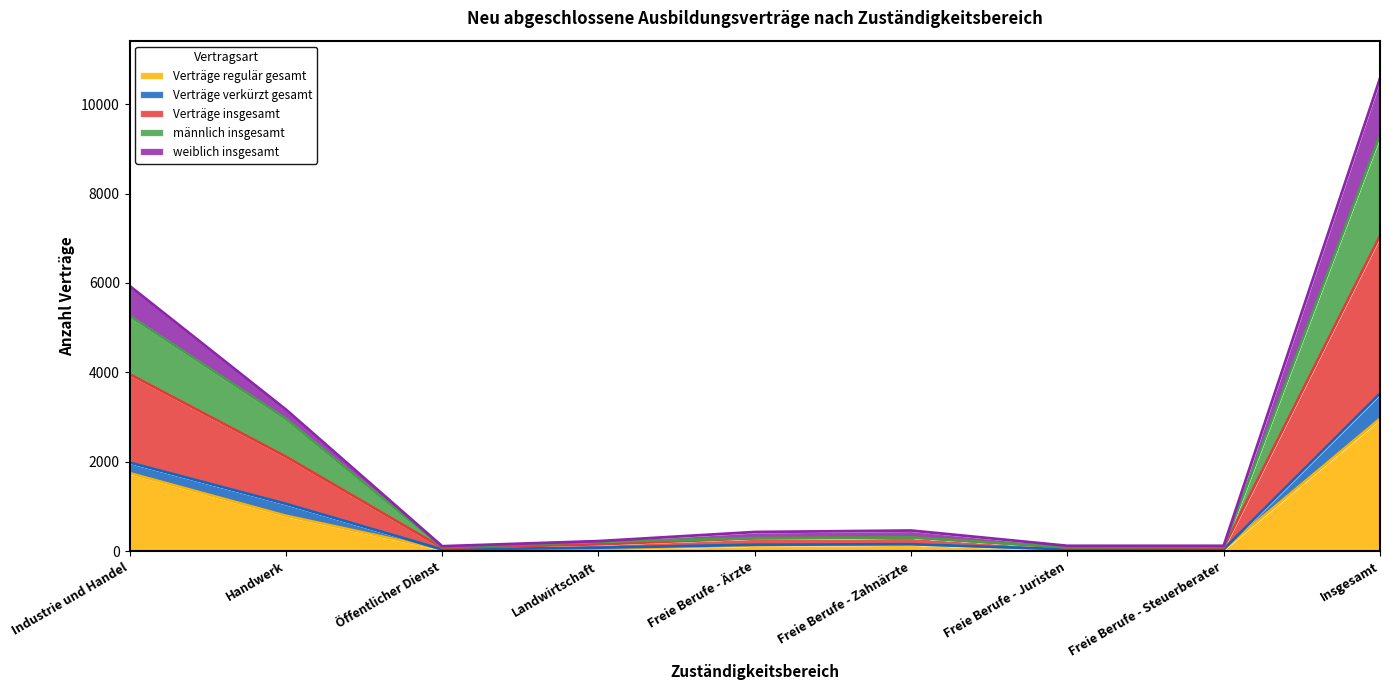

The value of männlich insgesamt at Freie Berufe - Ärzte is 288. True or false?

True